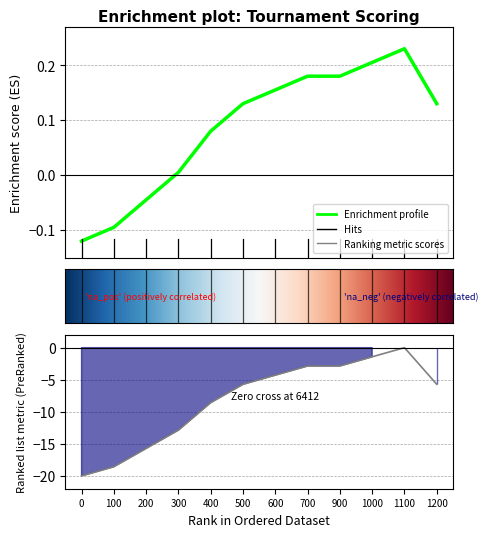

What is the smallest value displayed?

-20.0